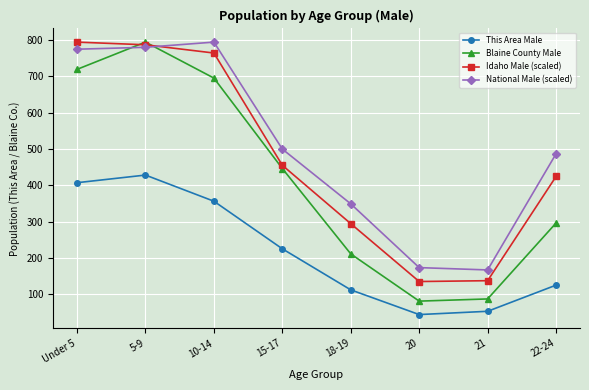

True or false: This Area Male and Blaine County Male intersect in this chart.

False